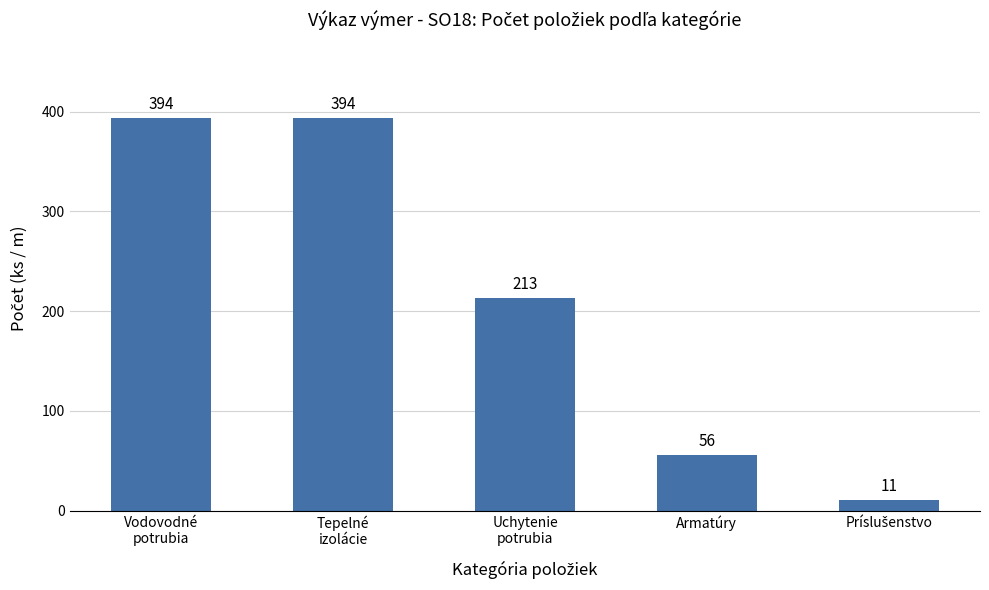

What is the label of the 1st bar from the left?

Vodovodné
potrubia